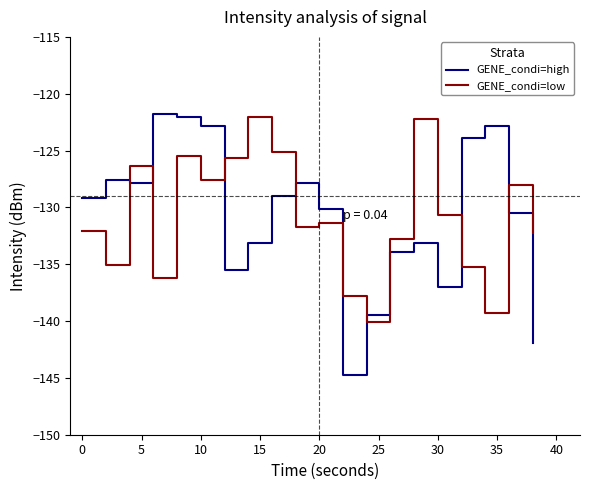

What are all the series names shown in the legend?

GENE_condi=high, GENE_condi=low